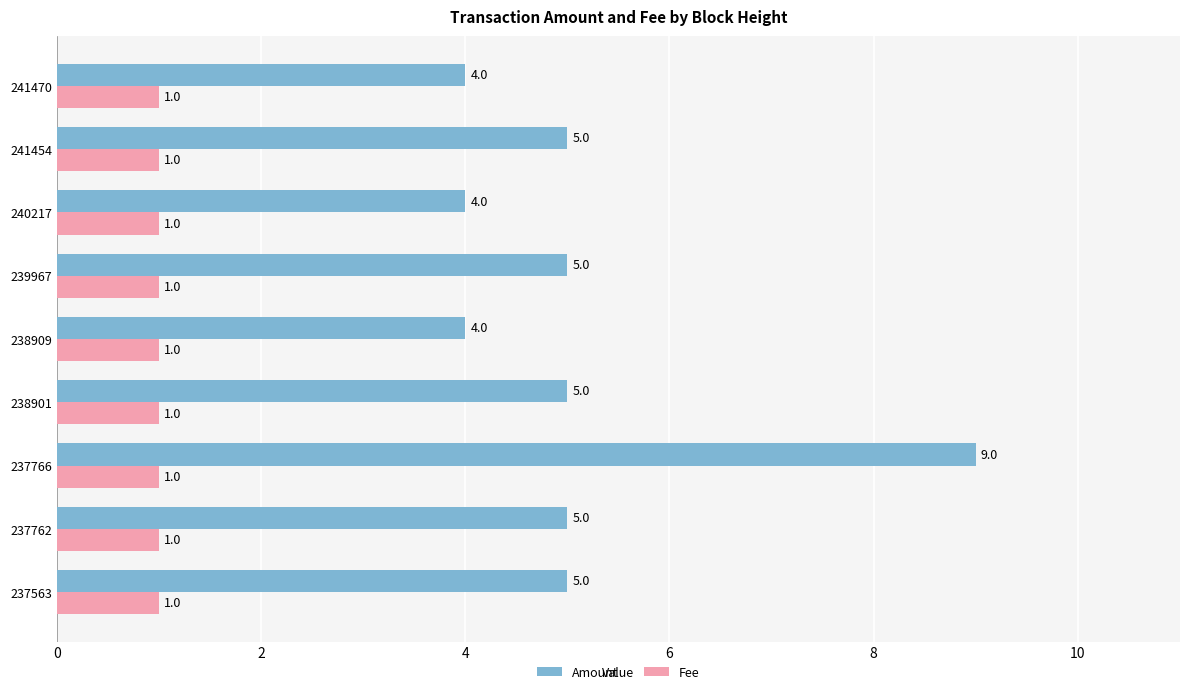

What is the average value of the Amount series?

5